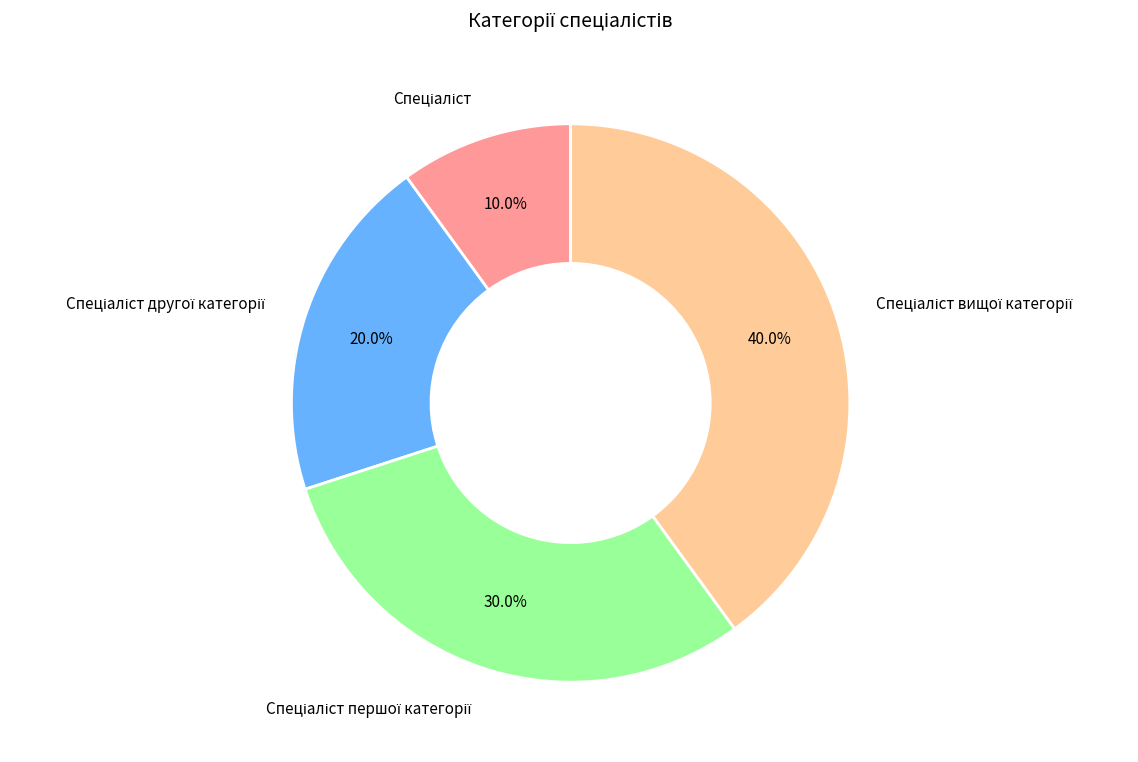

Is there any slice that represents more than half of the pie?

No